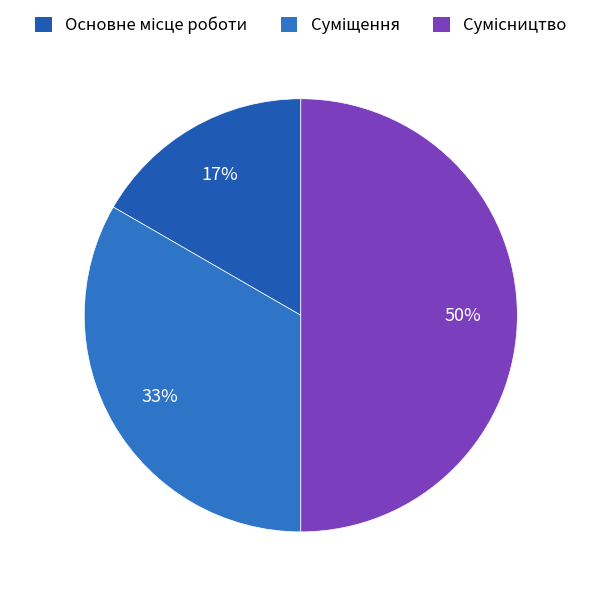

How much of the chart is everything except Сумісництво?

50.0%